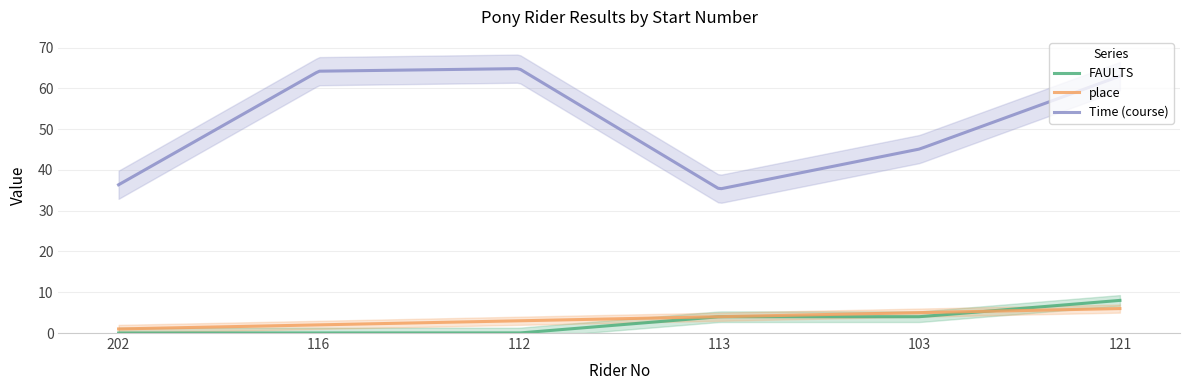

What is the difference between the maximum and minimum values in the place series?

5.0